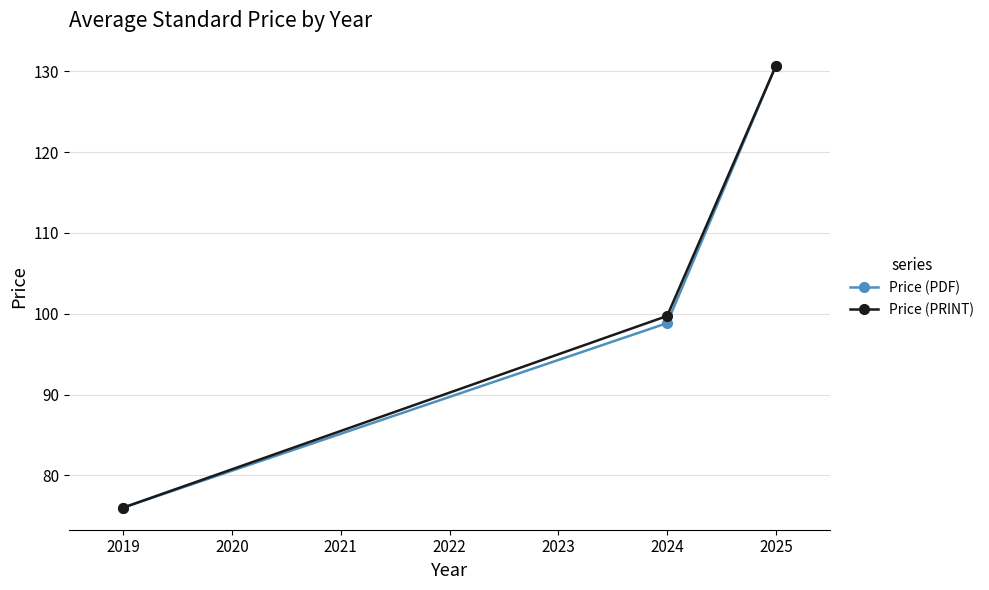

Does the chart have visible grid lines?

Yes